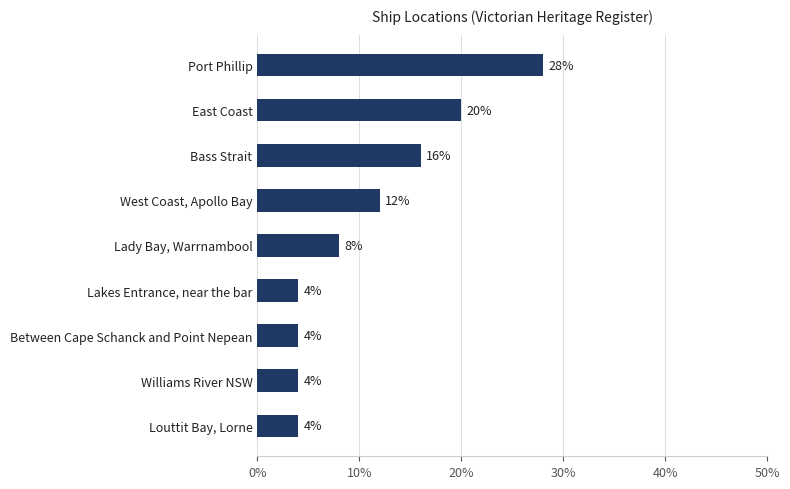

How many data points are less than 8?

4